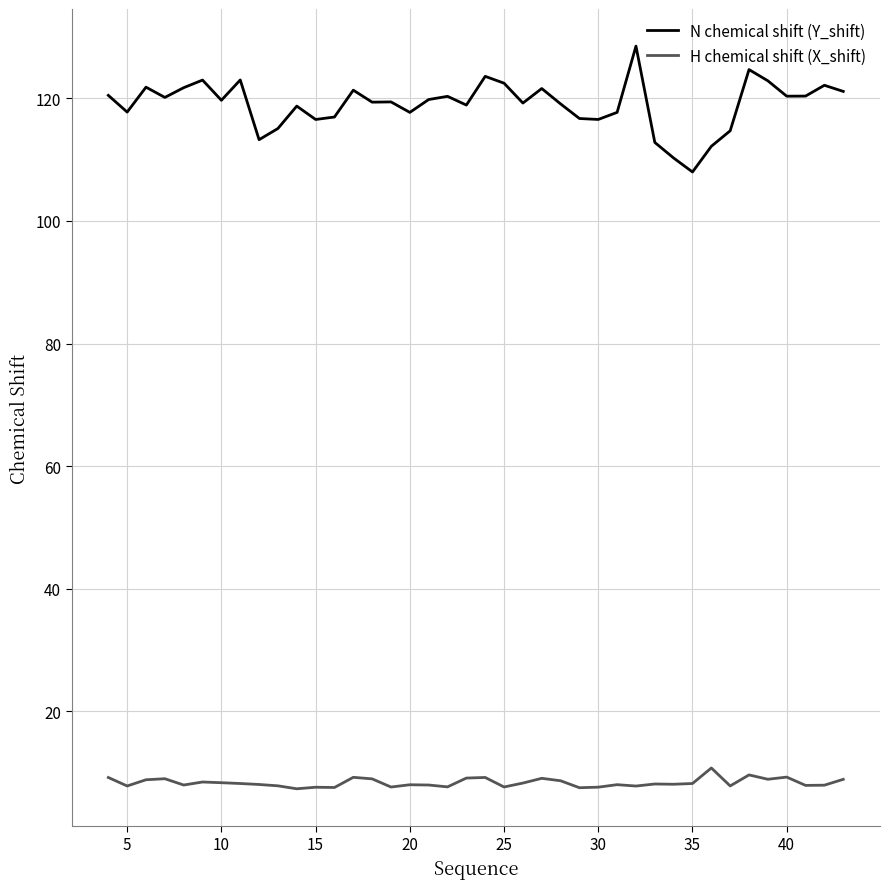

List the series in order of their overall mean, lowest first.

H chemical shift (X_shift), N chemical shift (Y_shift)